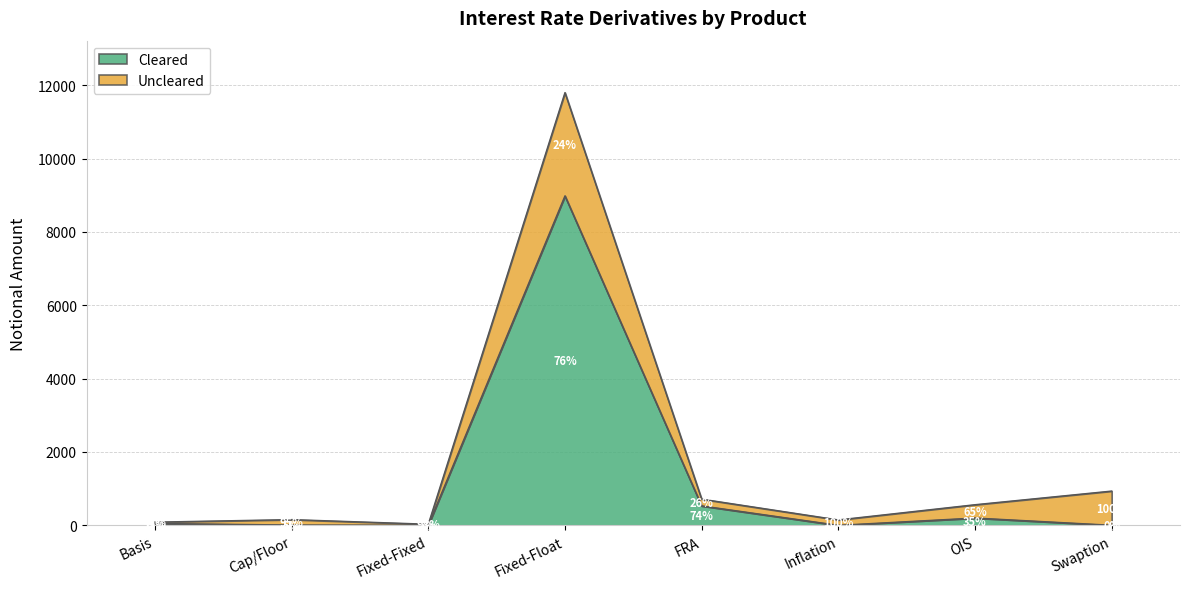

What is the sum of all values?

9776